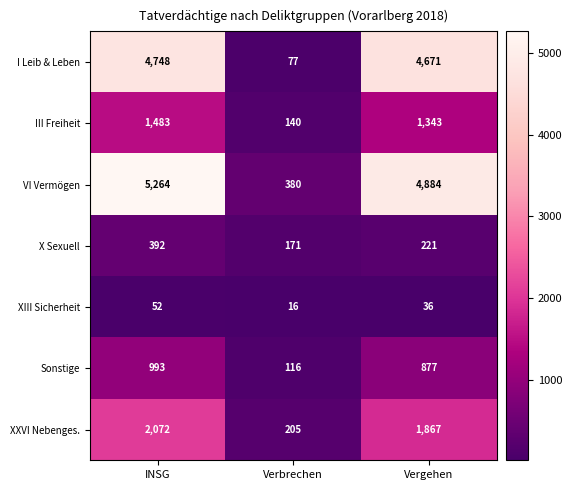

How many data points in Sonstige are less than 877?

1